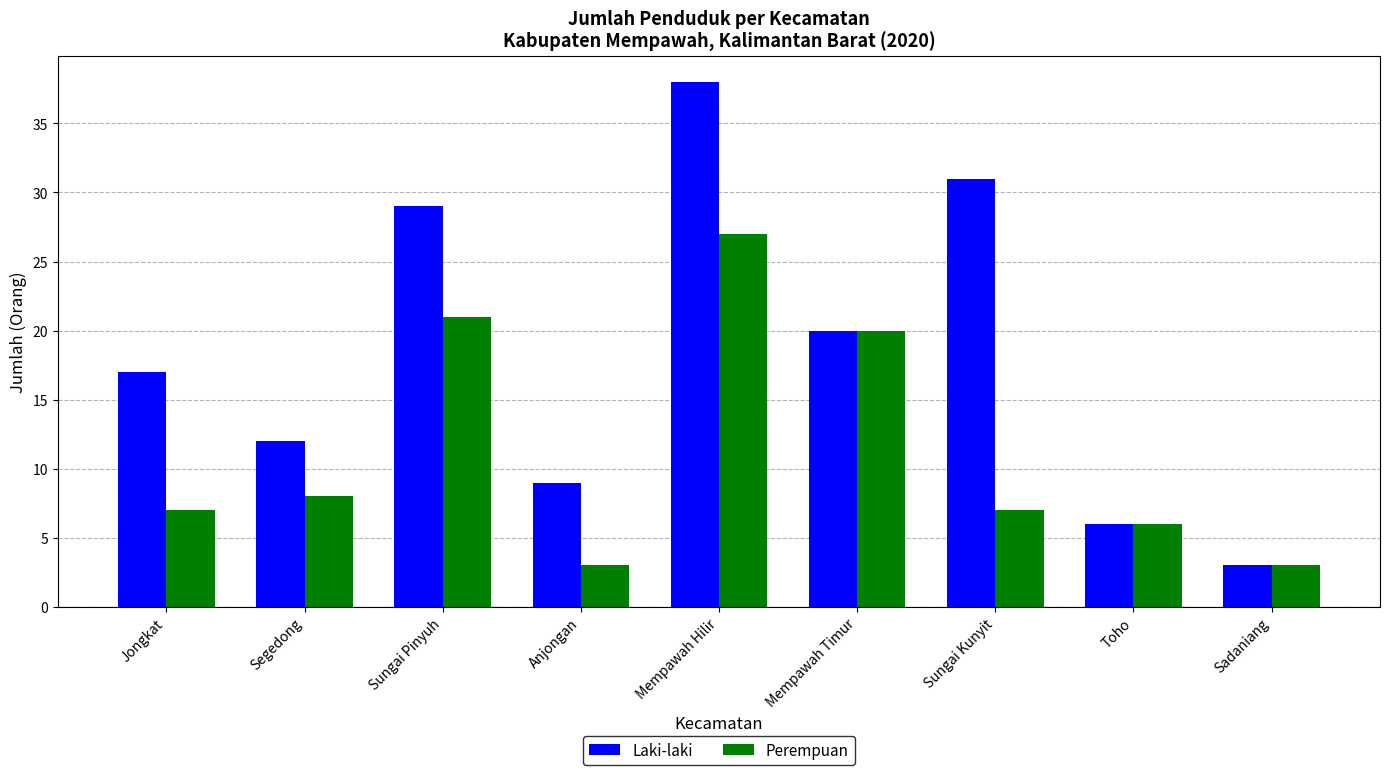

What is the difference between the maximum and minimum values in the Laki-laki series?

35